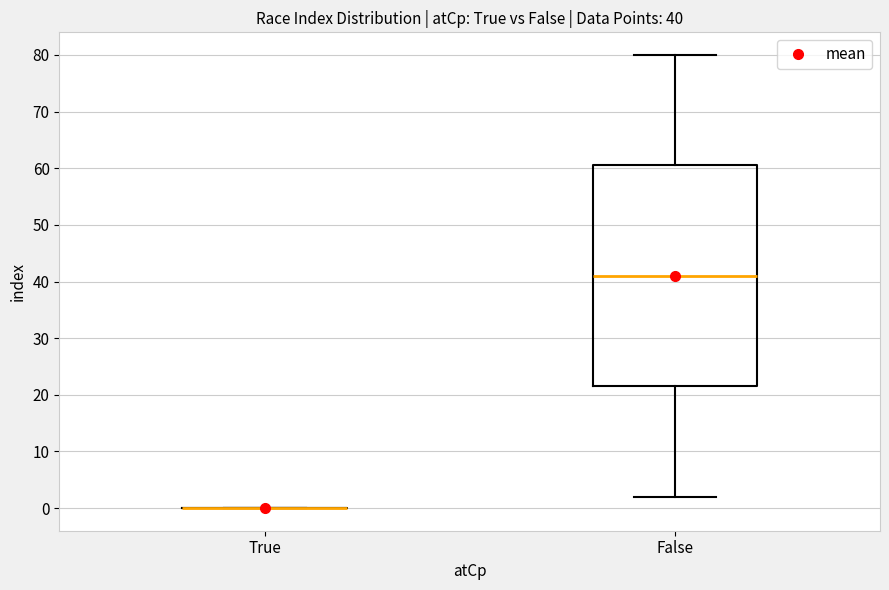

Which box is the tallest, from its lower edge to its upper edge?

False